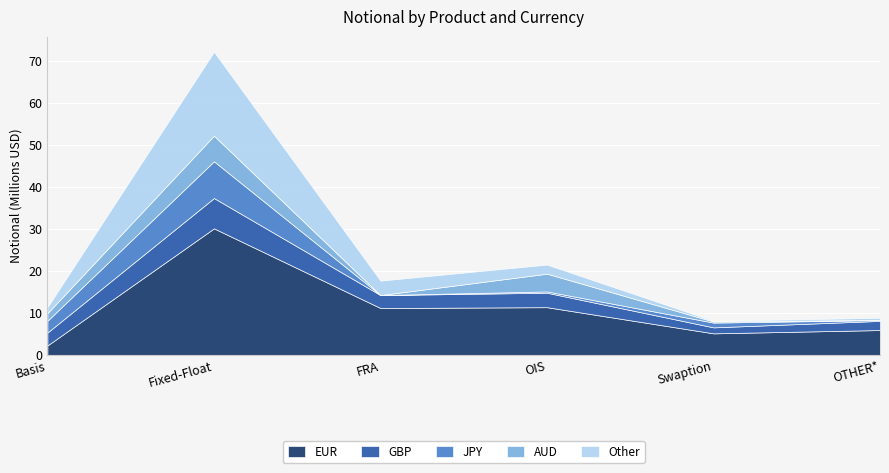

At how many categories does at least one series exceed 23979352?

1